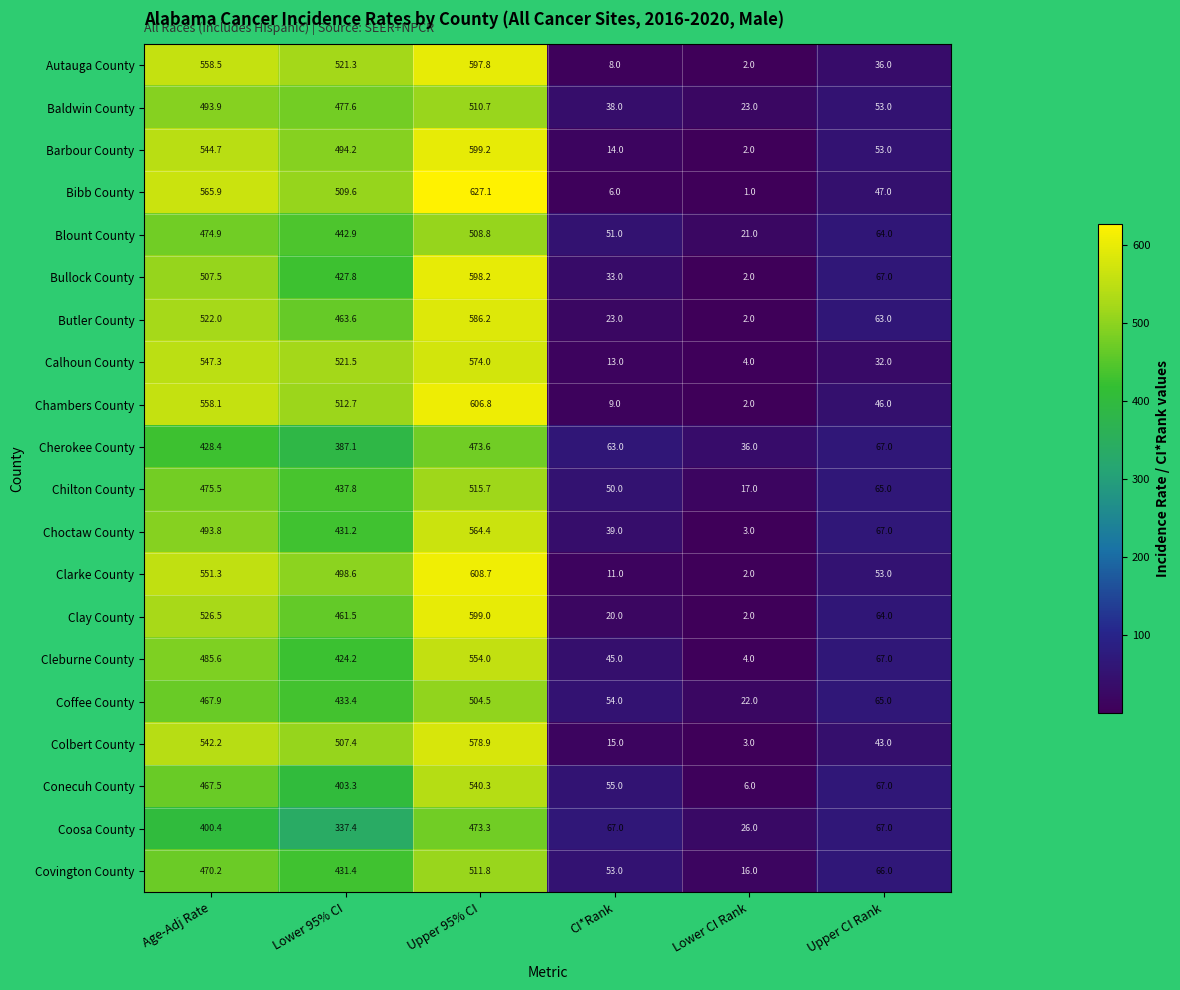

Which series has the largest range (max minus min)?

Bibb County